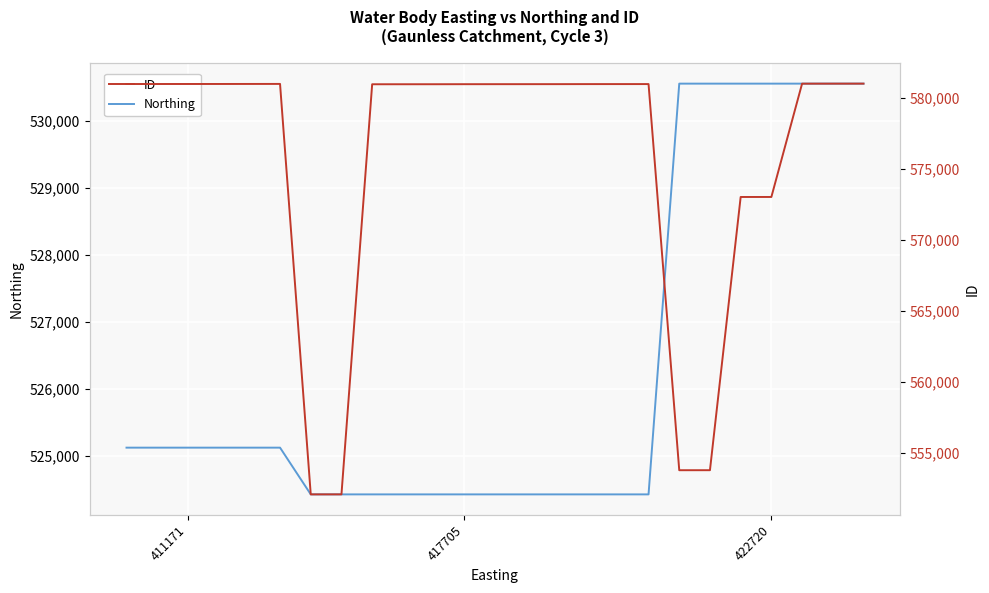

Which category has the lowest value in the Northing series?

6